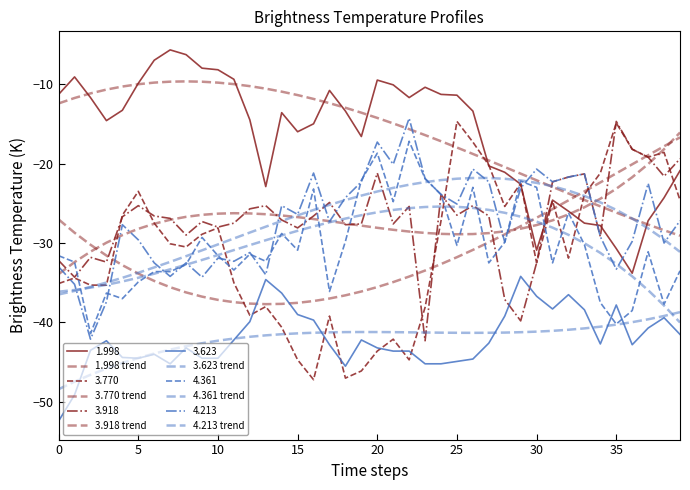

What is the difference between the maximum and minimum values in the 1.998 trend series?

19.4